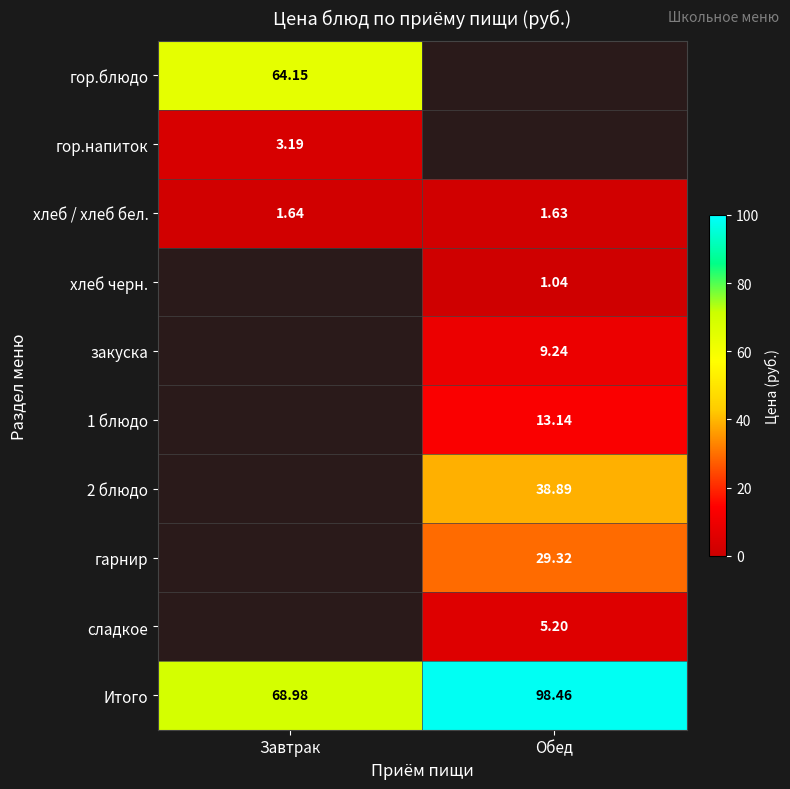

Is the value of закуска at Обед greater than the value of хлеб / хлеб бел. at Завтрак?

Yes